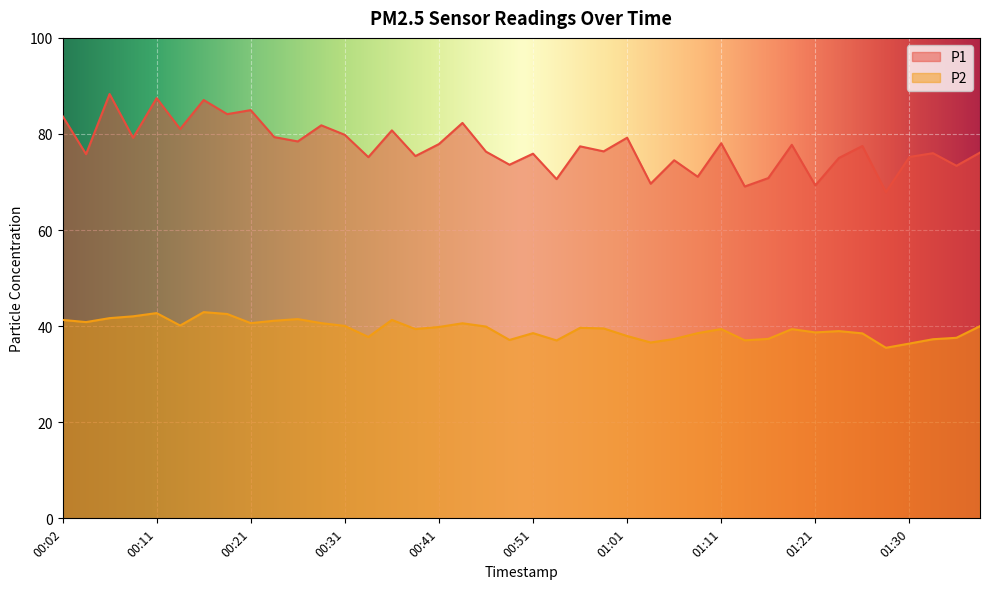

Where is the first local maximum for P2?

00:11